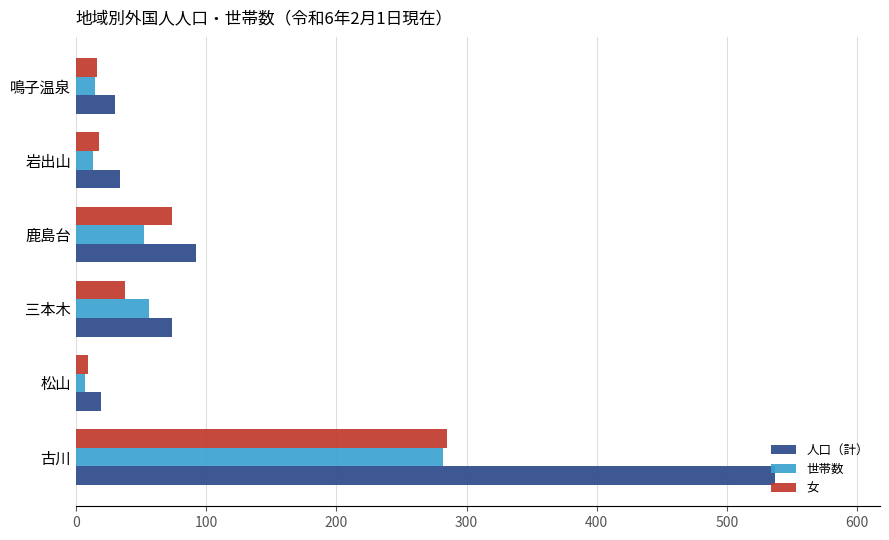

The value of 女 at 古川 is 285. True or false?

True